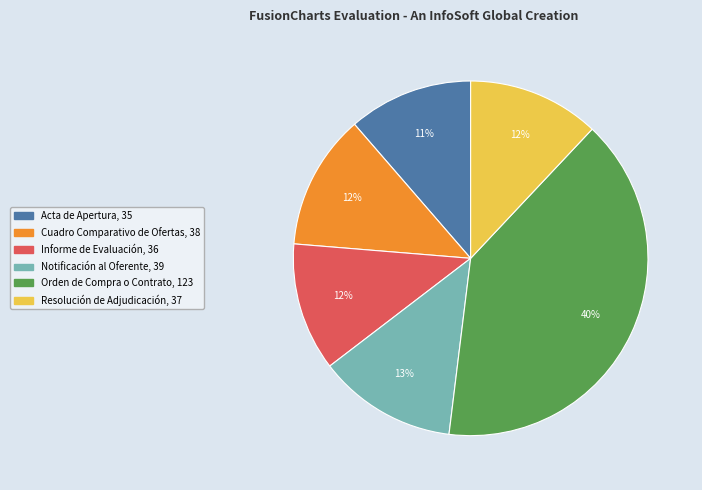

To the nearest percent, what portion does Informe de Evaluación represent?

12%